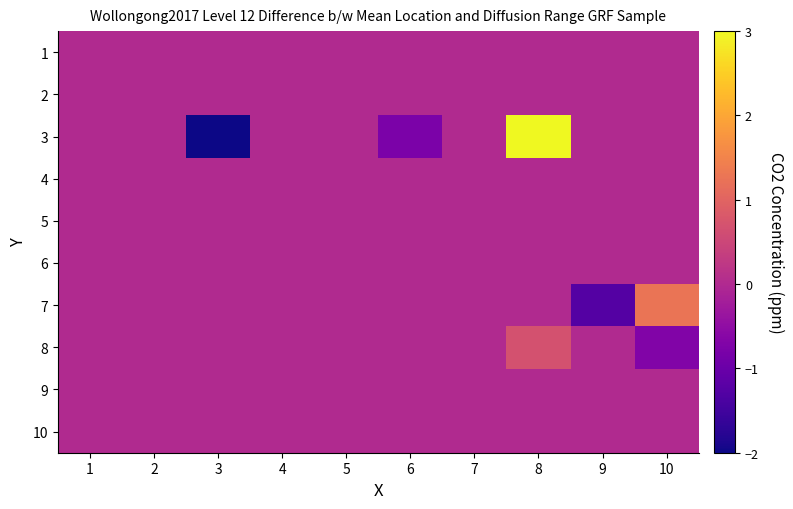

Between 1 and 6, which series saw the biggest shift?

3